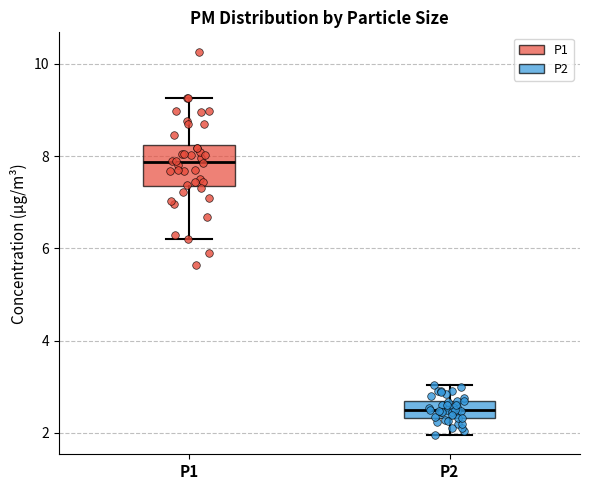

Where does the median line of the box for P1 sit on the y-axis? The values are not printed on the chart, so give them approximately, as read against the axis.

7.8